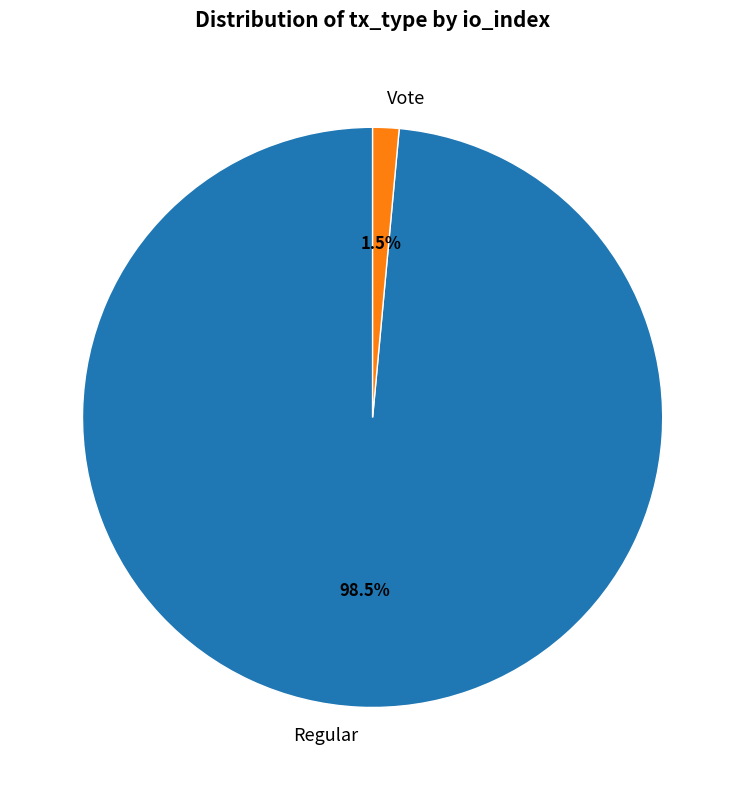

Rank the categories by value from lowest to highest.

Vote, Regular